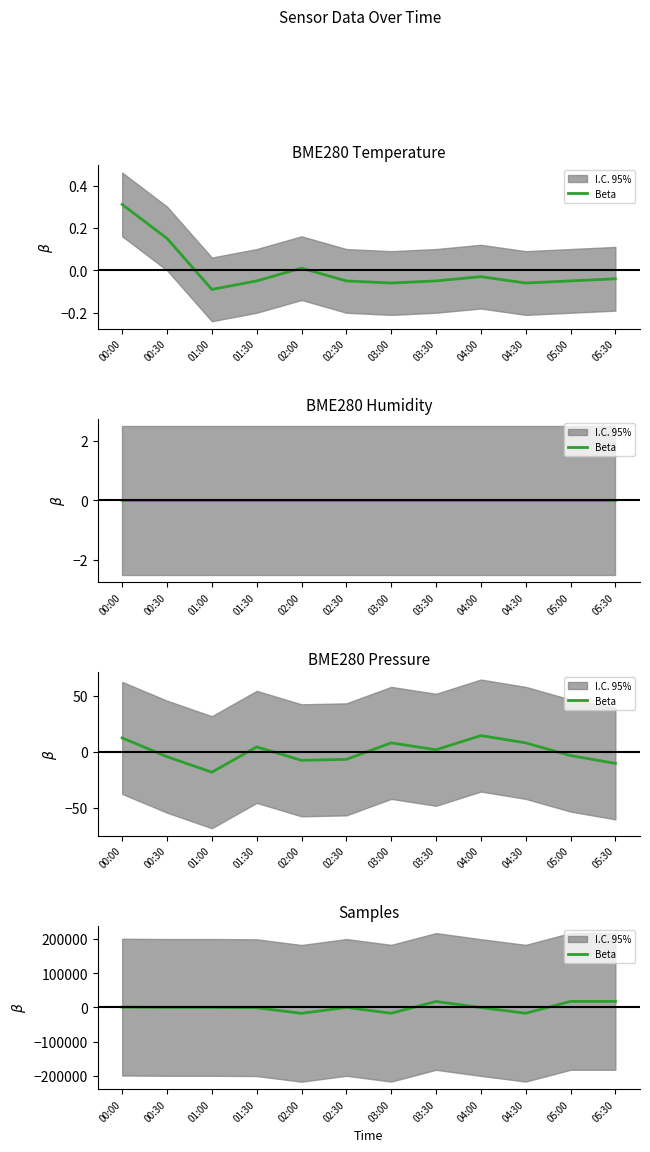

Rank the categories by value from lowest to highest.

02:00, 03:00, 04:30, 01:30, 04:00, 02:30, 00:30, 01:00, 00:00, 03:30, 05:30, 05:00